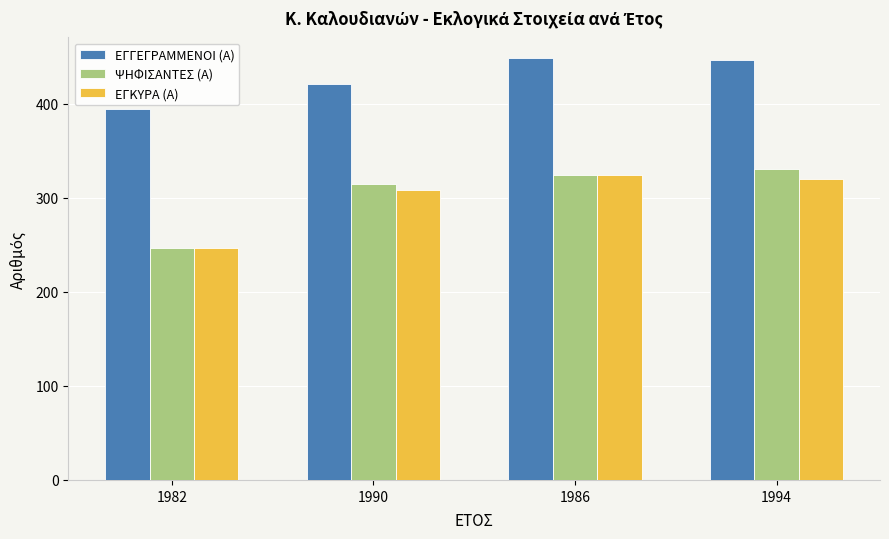

What is the sum of the ΕΓΚΥΡΑ (Α) values at 1990 and 1986?

632